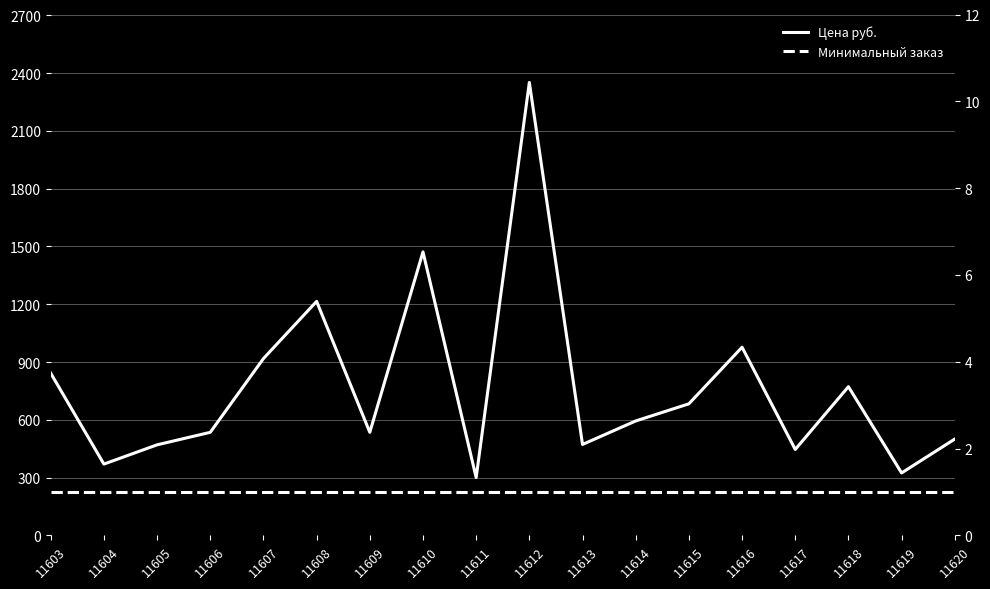

Where is Цена руб. nearest to the value 1326?

11608